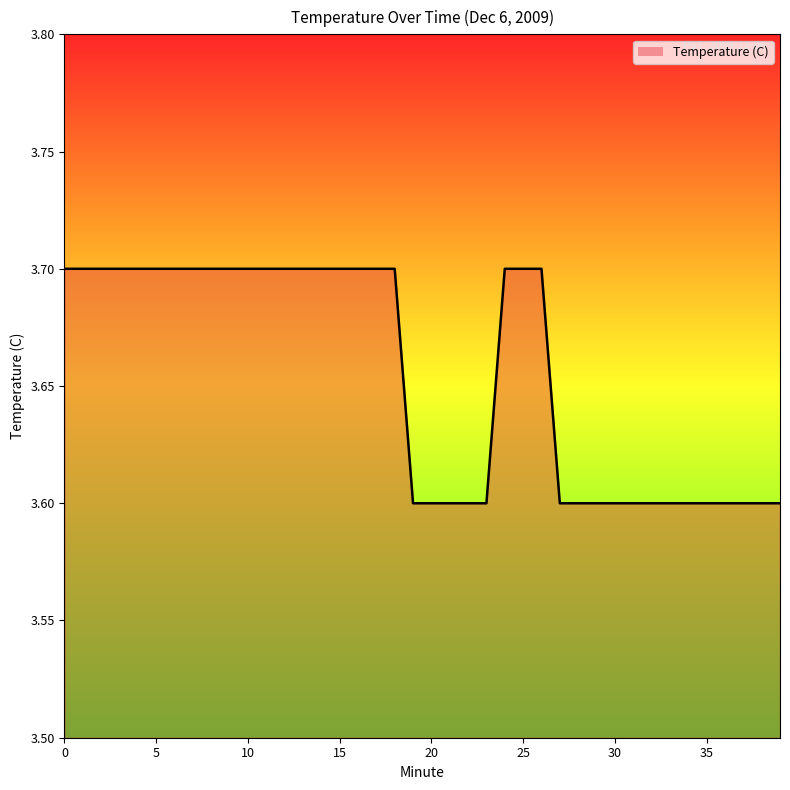

What is the greatest value displayed?

3.7